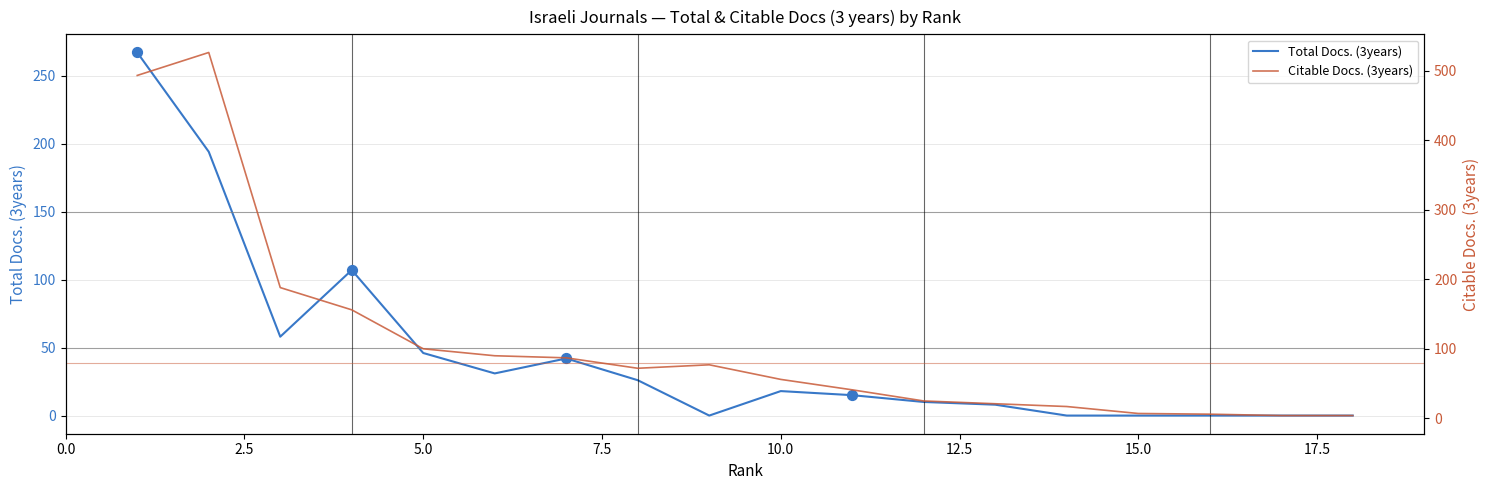

What is the maximum value for Total Docs. (3years)?

267